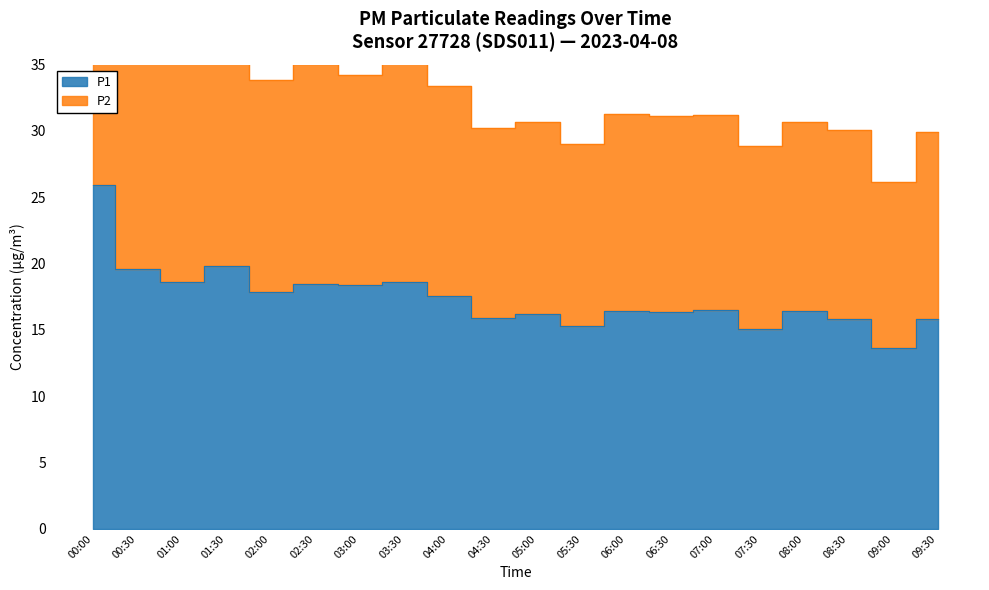

How many interior local peaks (higher than both neighbors) does the data have?

7